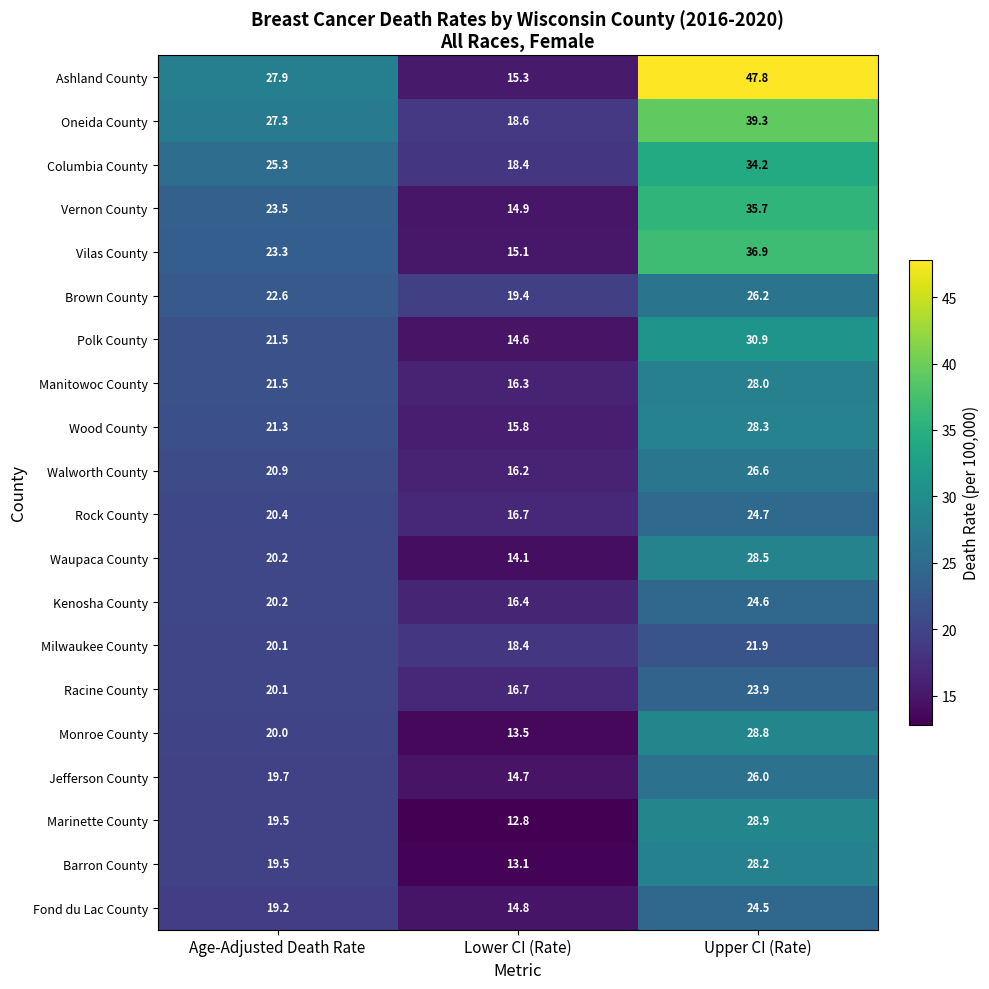

How many data points does each series have?

3